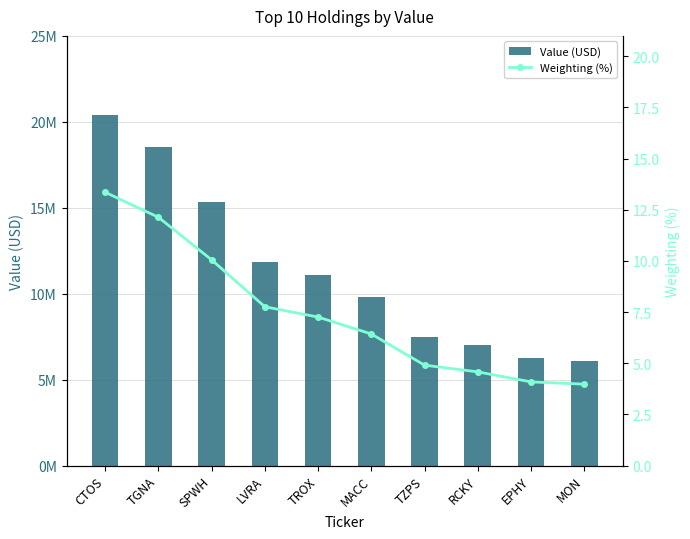

What is the average value of the Weighting (%) series?

7.5